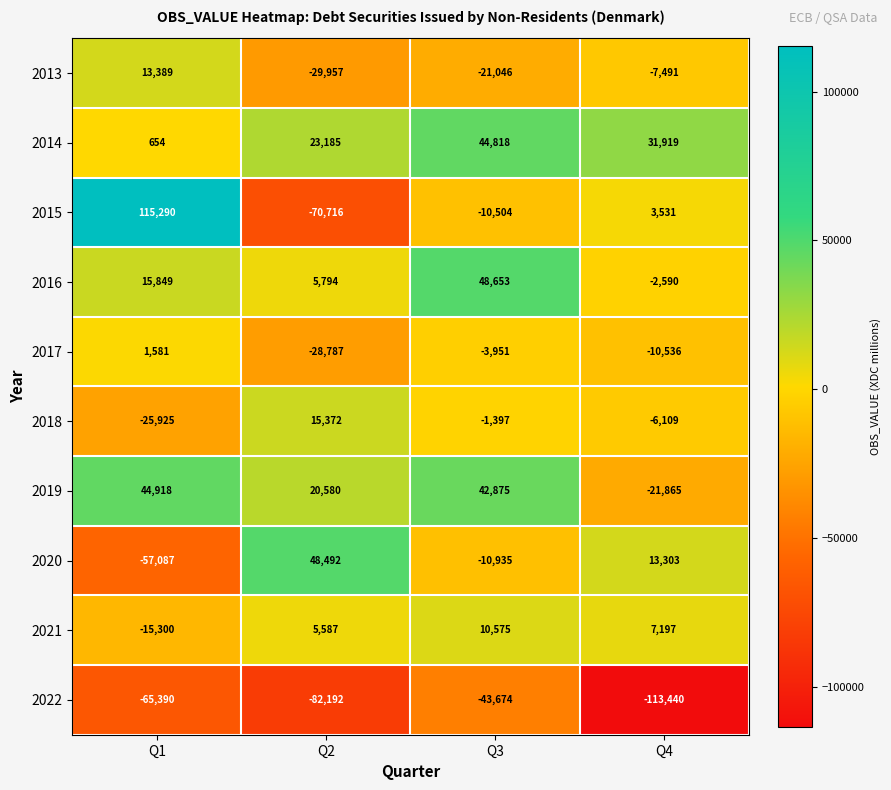

How many negative values does the 2013 series have?

3